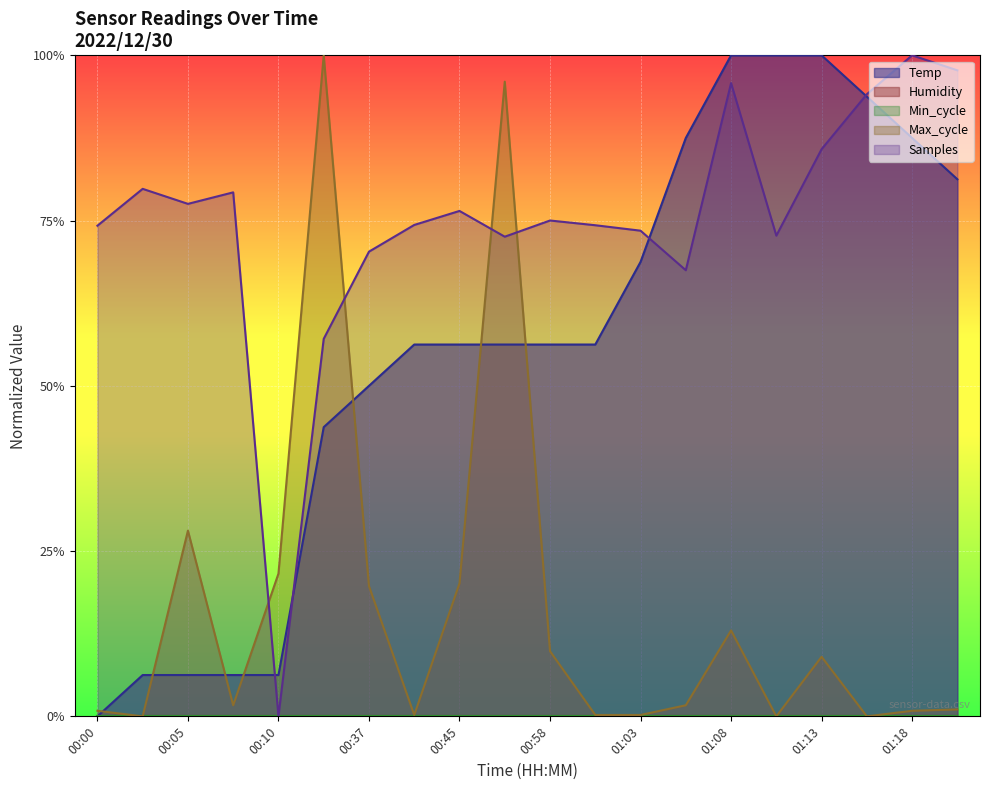

What is the greatest value displayed?

1.0